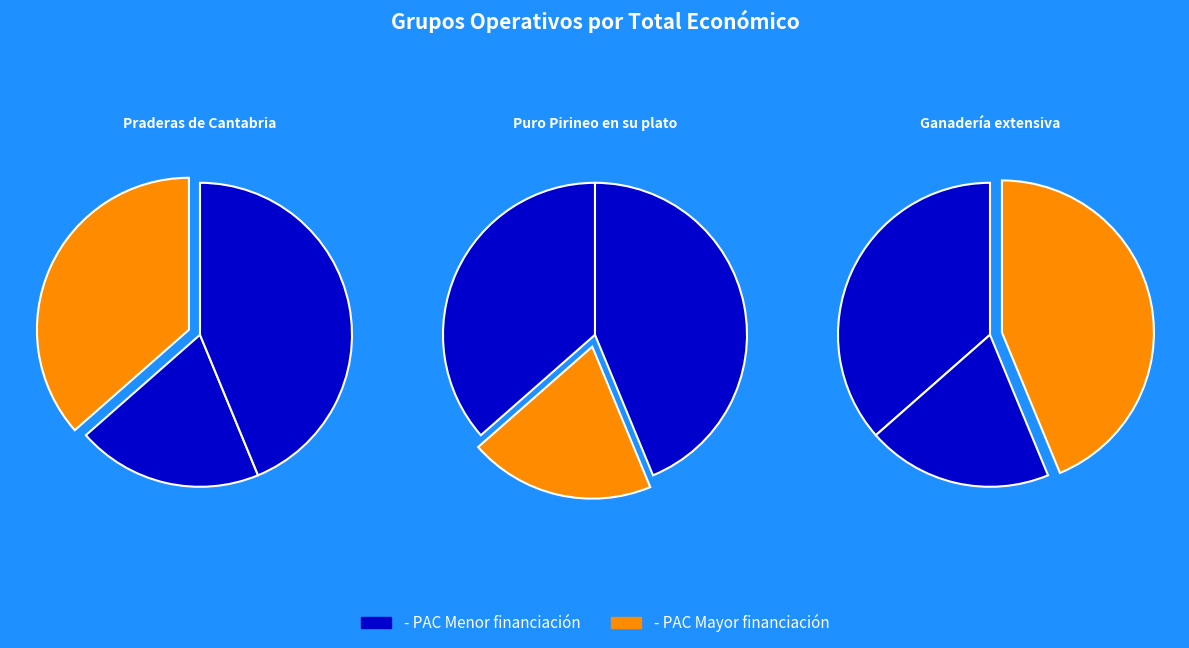

To the nearest percent, what portion does Ganadería extensiva (2018) represent?

44%